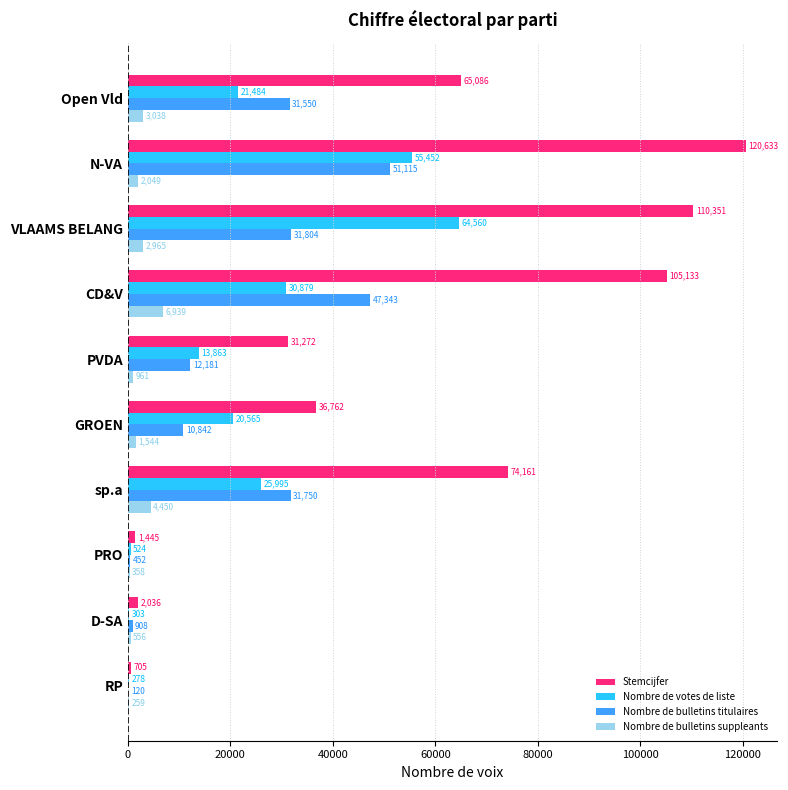

The Nombre de votes de liste series shows 13863 at PVDA. True or false?

True